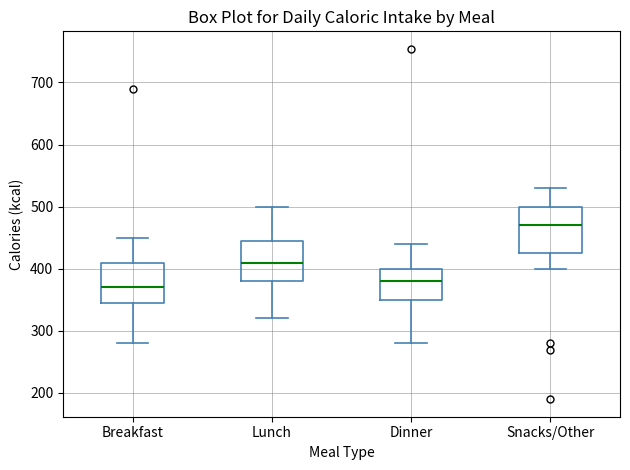

Where is the lower edge of the box for Lunch on the y-axis? The values are not printed on the chart, so give them approximately, as read against the axis.

380